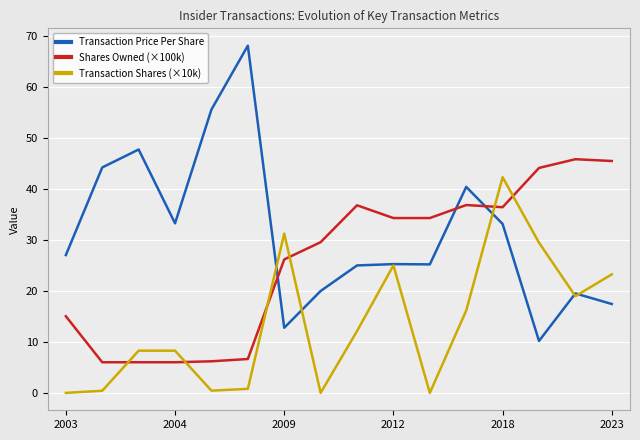

What is the minimum value for Transaction Price Per Share?

10.2